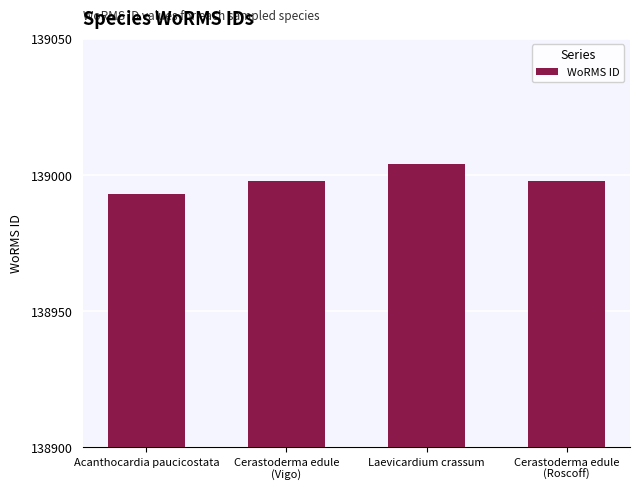

What is the value of the 2nd bar from the left?

138998